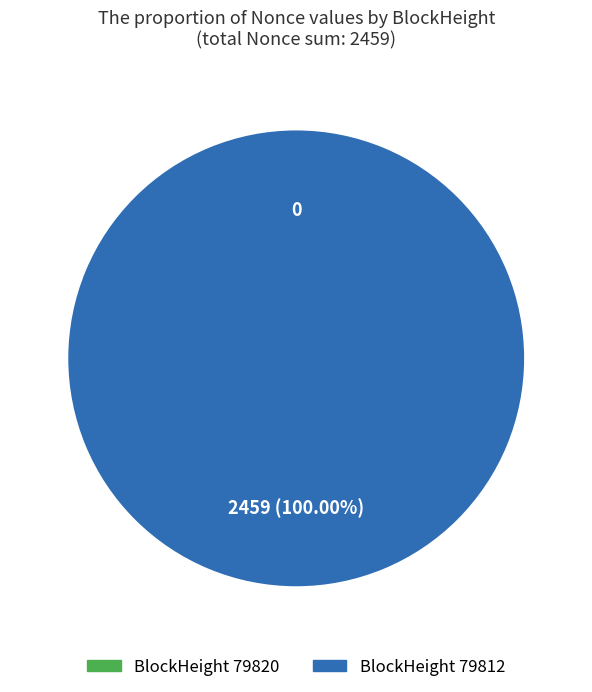

True or false: 79812 accounts for 100% of the total.

True